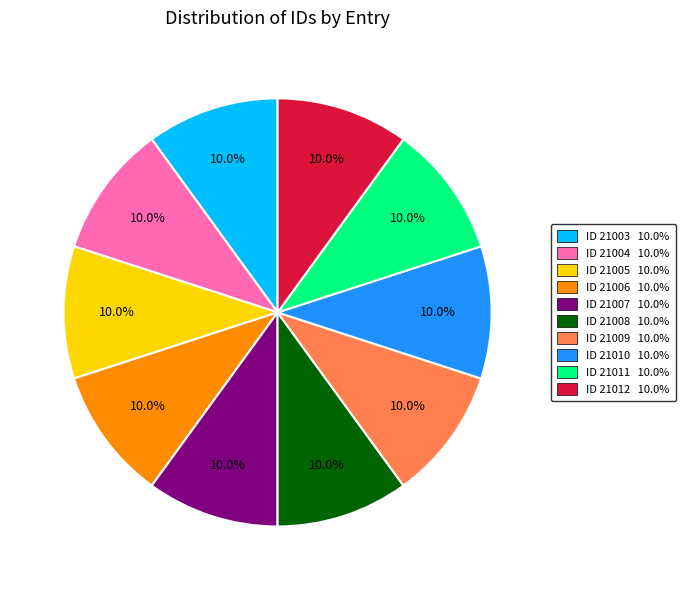

How many slices are in this pie chart?

10